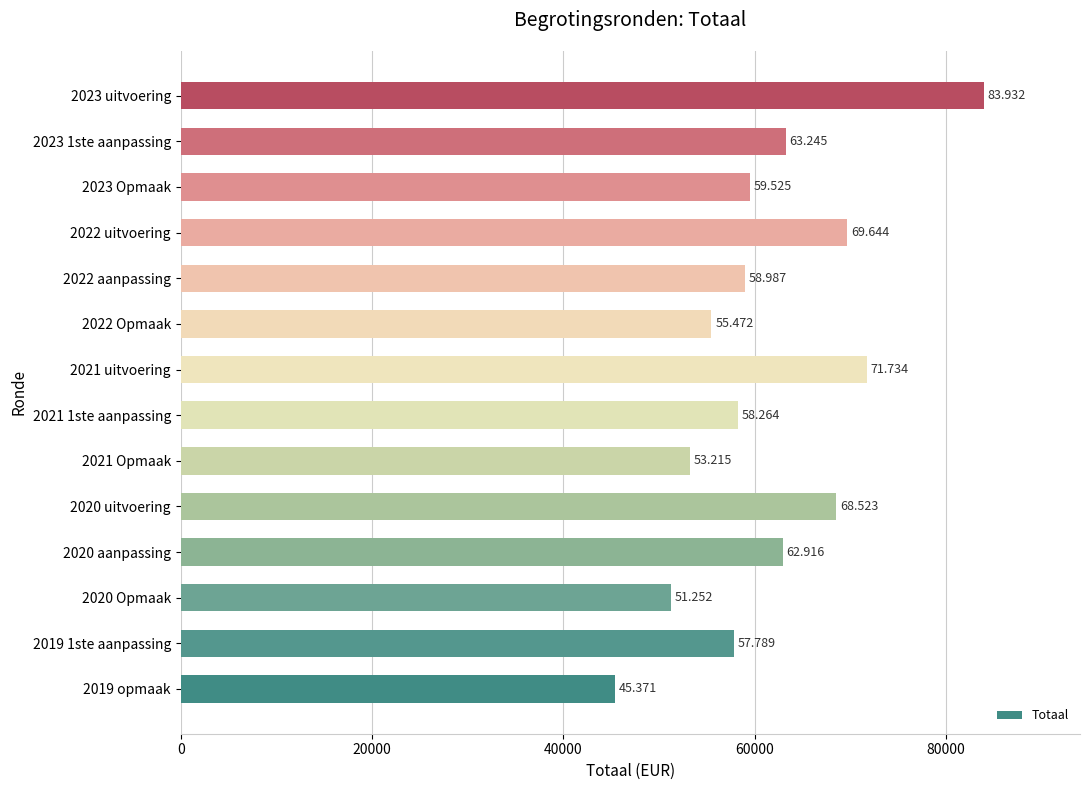

What is the average value?

61419